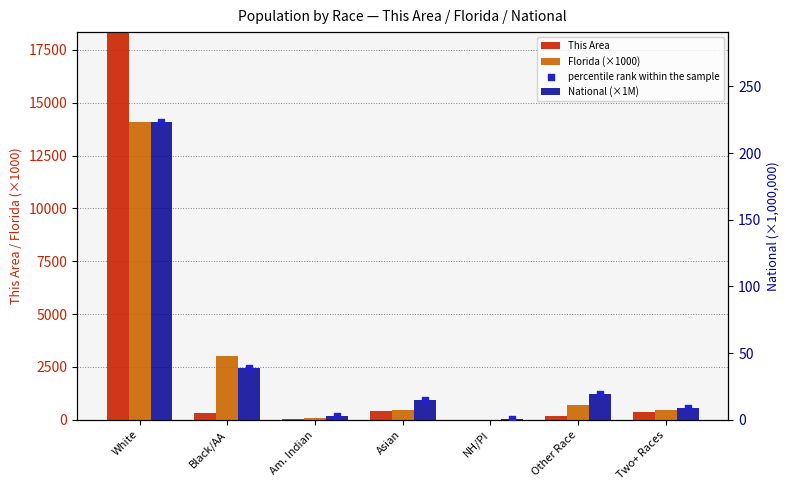

Is the value of This Area at Am. Indian greater than the value of National (×1M) at NH/PI?

Yes